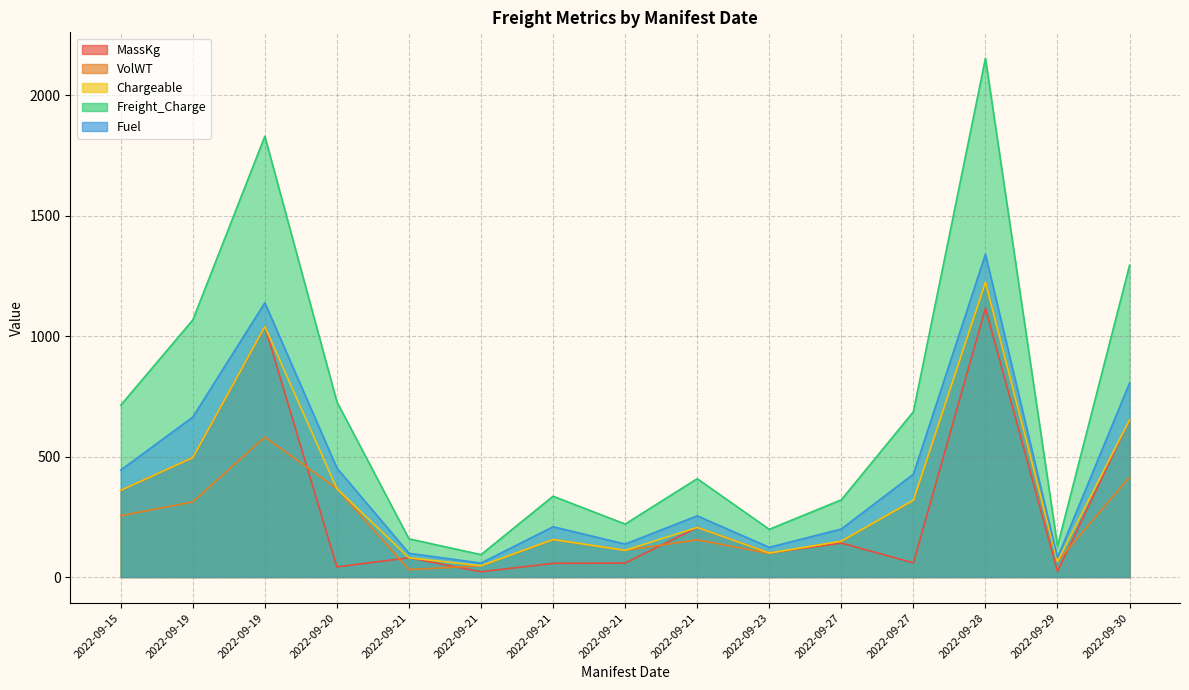

True or false: Freight_Charge and Chargeable cross at least once.

False